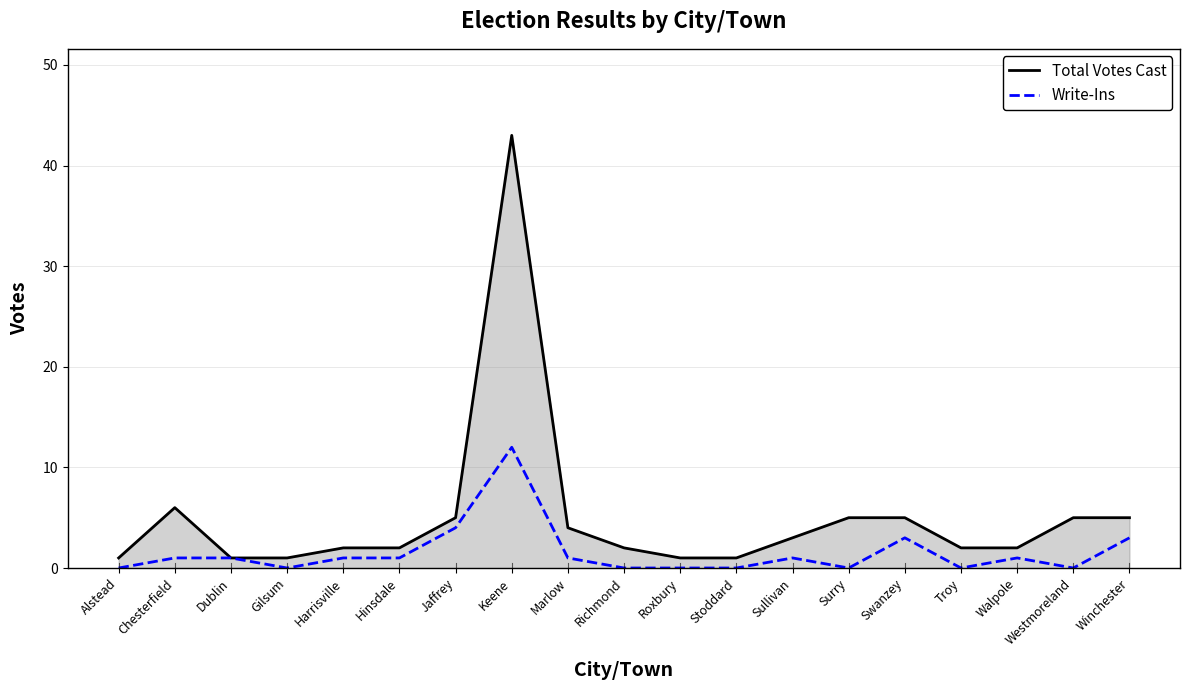

At Jaffrey, list the series in order from largest to smallest.

Total Votes Cast, Write-Ins